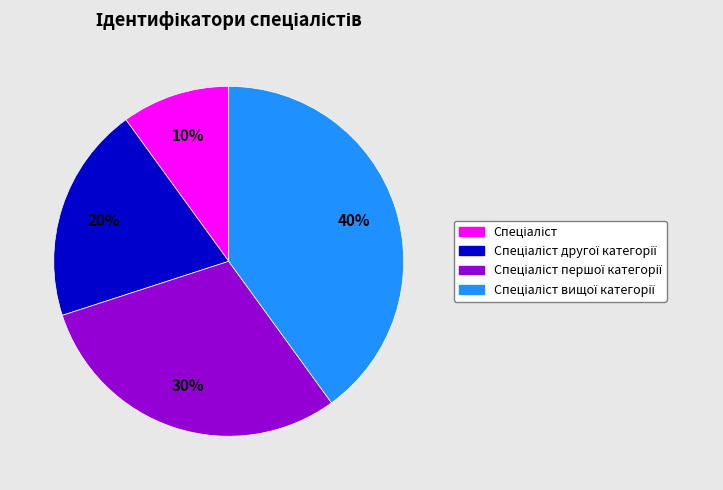

Does any single category account for the majority?

No